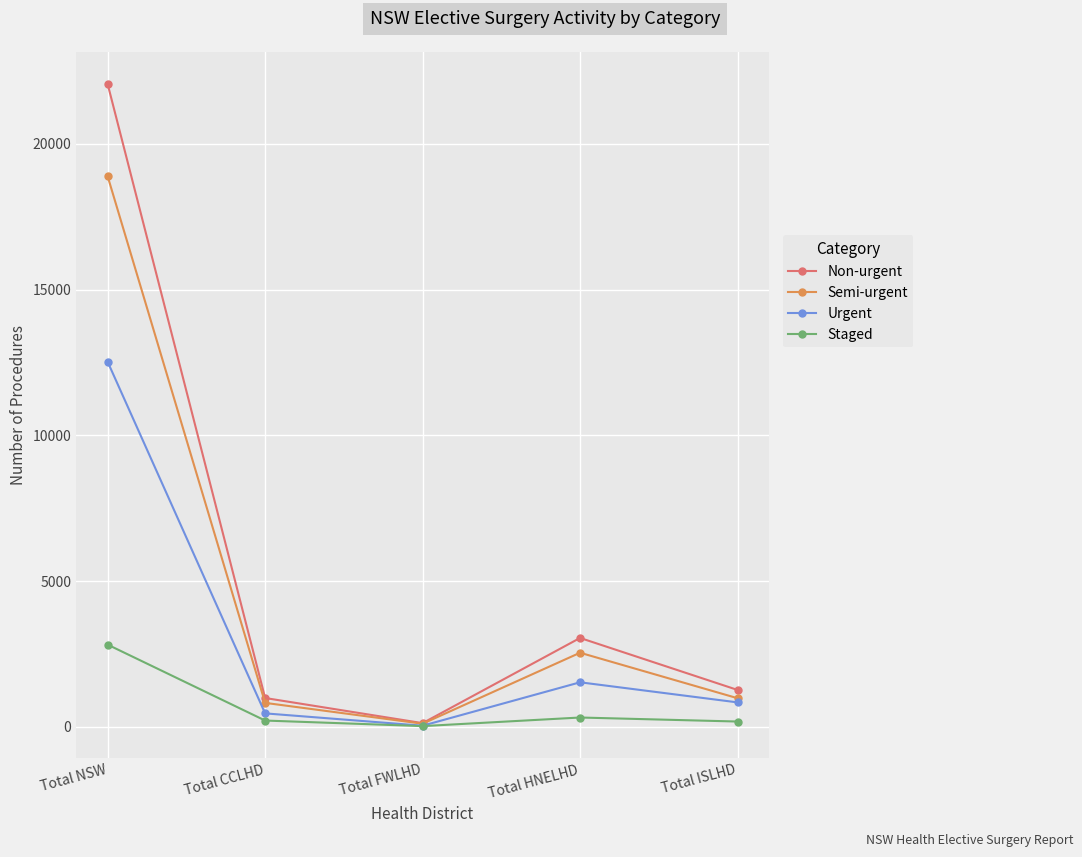

In Urgent, how many points are higher than both neighbors (excluding endpoints)?

1